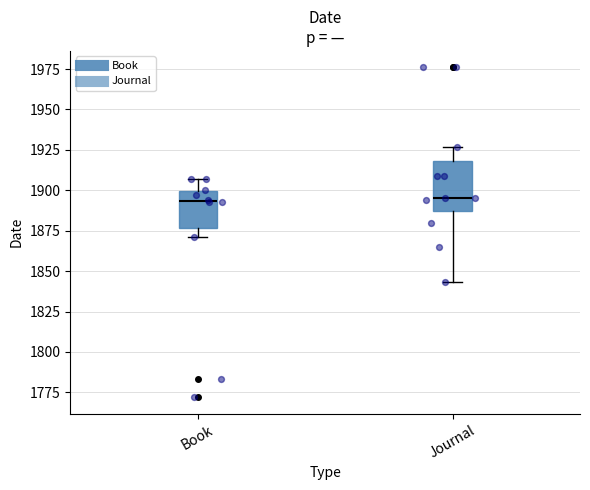

Reading left to right, transcribe this box plot: for each box, give where its median line is, the range the box spans, and where its two whiskers end, as read against the y-axis. The values are not printed on the chart, so give them approximately, as read against the axis.

Book: median 1895, box 1875 to 1900, whiskers 1870 to 1905
Journal: median 1895, box 1885 to 1920, whiskers 1845 to 1925